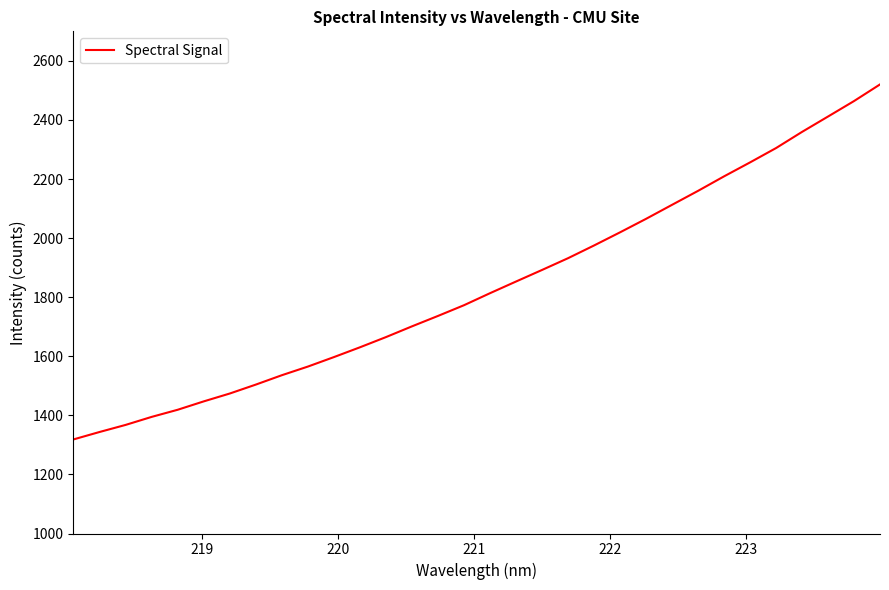

What is the minimum value shown in the chart?

1318.5